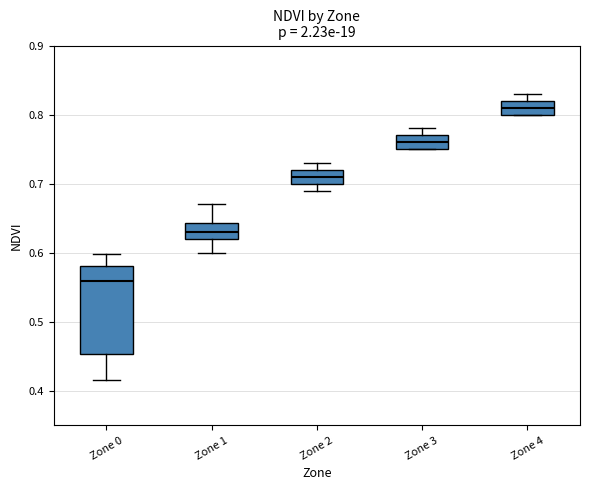

Reading left to right, read every box against the y-axis: the position of its median line, the range the box covers, and the ends of its whiskers. The values are not printed on the chart, so give them approximately, as read against the axis.

Zone 0: median 0.56, box 0.45 to 0.58, whiskers 0.42 to 0.60
Zone 1: median 0.63, box 0.62 to 0.64, whiskers 0.60 to 0.67
Zone 2: median 0.71, box 0.70 to 0.72, whiskers 0.69 to 0.73
Zone 3: median 0.76, box 0.75 to 0.77, whiskers 0.75 to 0.78
Zone 4: median 0.81, box 0.80 to 0.82, whiskers 0.80 to 0.83